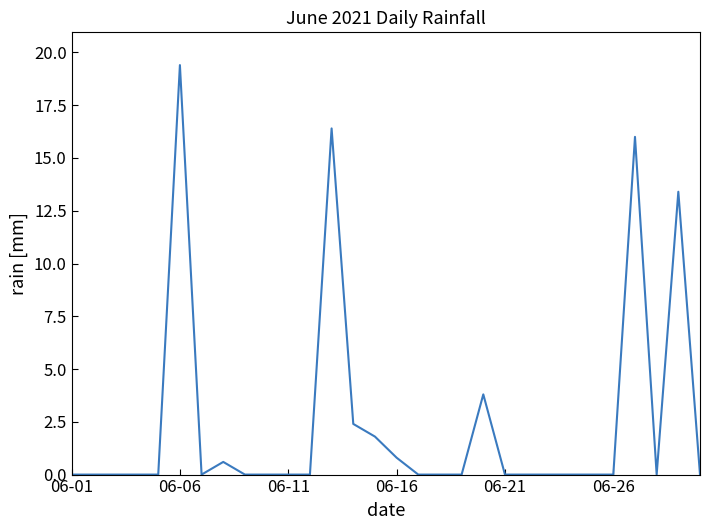

What is the difference between the maximum and minimum values?

19.4